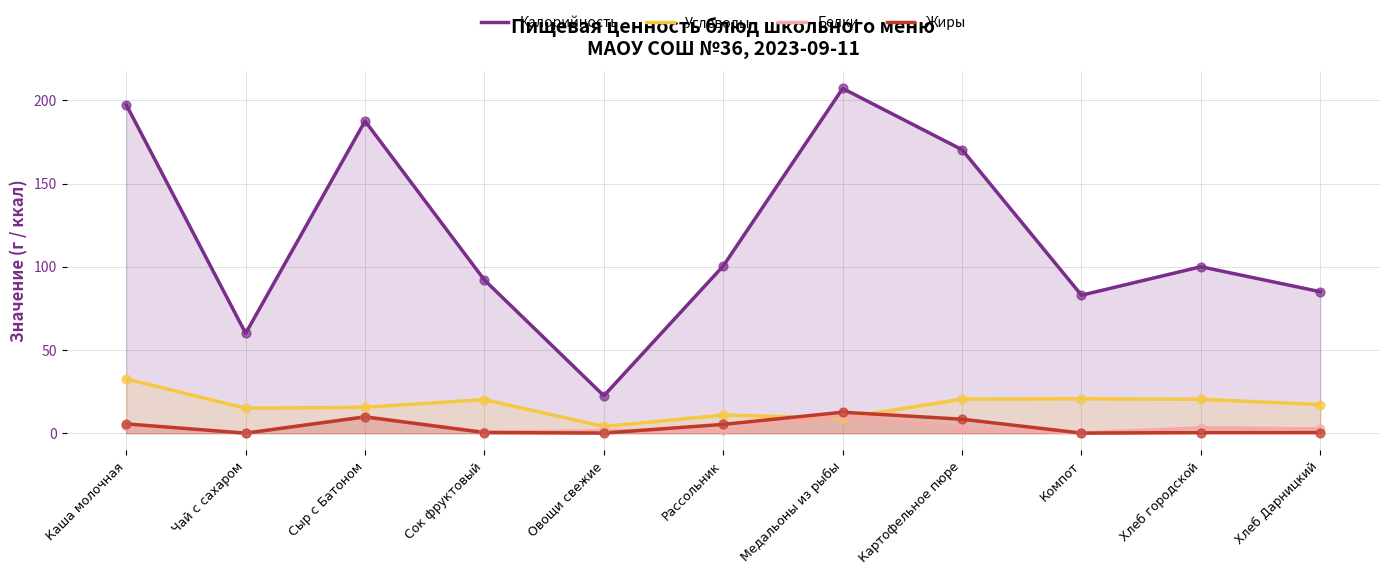

Which series contains the highest Y value?

Калорийность